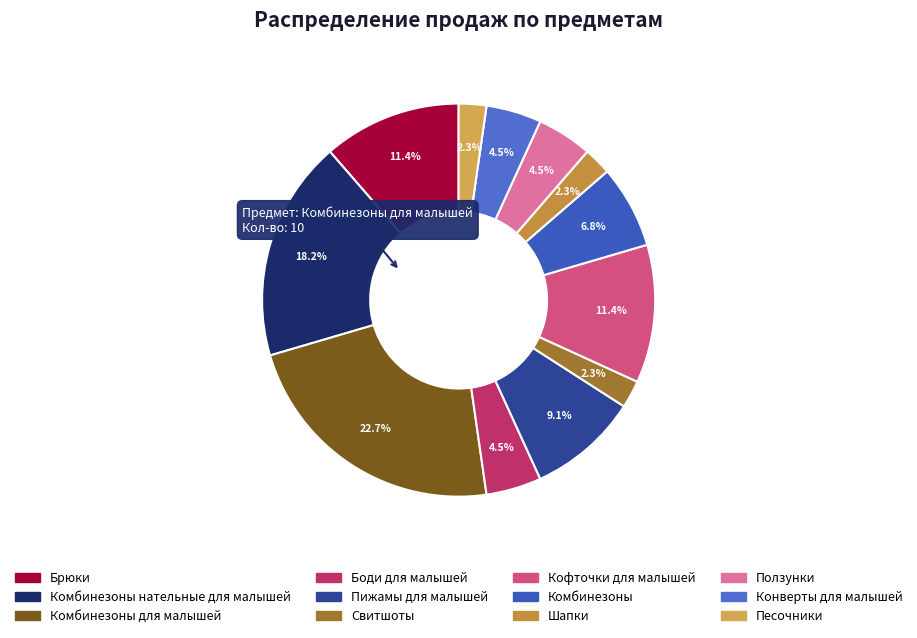

To the nearest percent, what portion does Боди для малышей represent?

5%